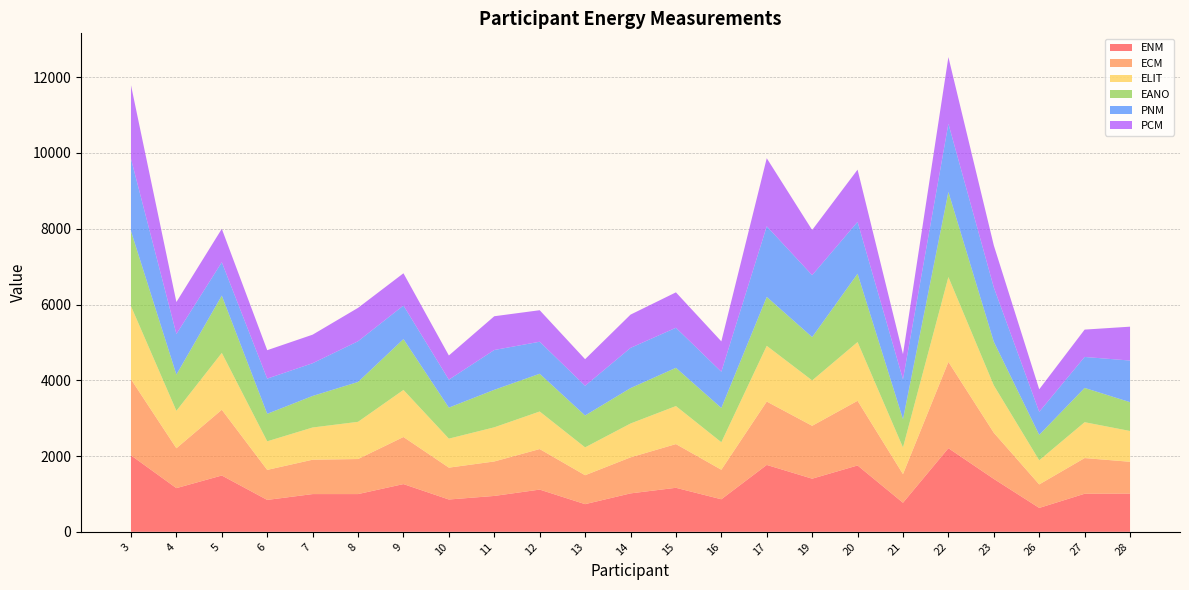

Reading left to right, transcribe all the data shown in this chart.

ENM: 2018.8	1153.0	1486.3	841.9	995.9	996.1	1259.7	852.7	947.0	1114.2	730.0	1014.1	1161.9	858.6	1765.6	1402.7	1751.2	766.8	2207.5	1396.1	630.6	1004.6	1008.5
ECM: 2008.5	1052.7	1735.8	792.8	907.7	925.2	1243.2	841.4	910.1	1070.3	763.9	951.0	1154.0	780.0	1672.7	1395.9	1707.4	756.2	2278.4	1218.9	620.4	942.1	840.6
ELIT: 1929.7	988.2	1500.5	754.1	850.0	981.9	1242.0	765.4	901.2	991.2	735.0	893.6	1003.5	725.9	1471.1	1197.7	1550.5	703.9	2239.8	1250.9	636.2	946.6	812.5
EANO: 1980.9	956.0	1512.0	725.6	832.5	1052.2	1341.9	819.0	990.3	996.5	841.5	934.5	1009.7	904.8	1291.5	1143.2	1803.7	746.1	2244.4	1151.3	671.7	904.9	760.5
PNM: 1907.8	1072.0	881.3	929.6	864.3	1074.9	886.3	738.1	1050.6	845.4	784.3	1061.4	1057.2	955.7	1864.3	1635.2	1368.8	1052.4	1801.6	1432.9	608.0	817.6	1098.9
PCM: 1943.9	843.6	881.9	750.1	753.5	881.6	851.5	637.9	891.2	831.9	701.9	878.2	934.7	802.1	1796.8	1192.1	1378.3	664.2	1760.2	1110.6	594.9	722.0	894.2